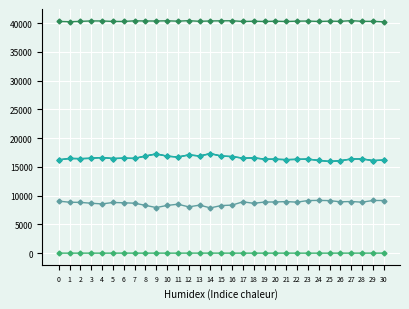

What is the greatest value displayed?

40414